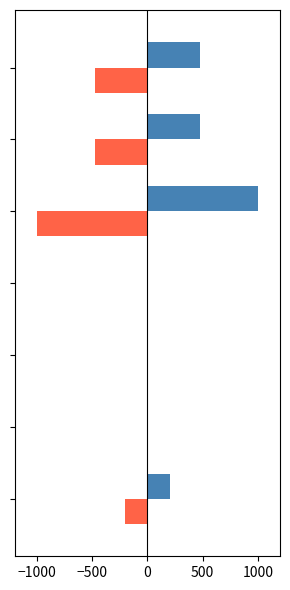

What is the maximum value shown in the chart?

1000.0